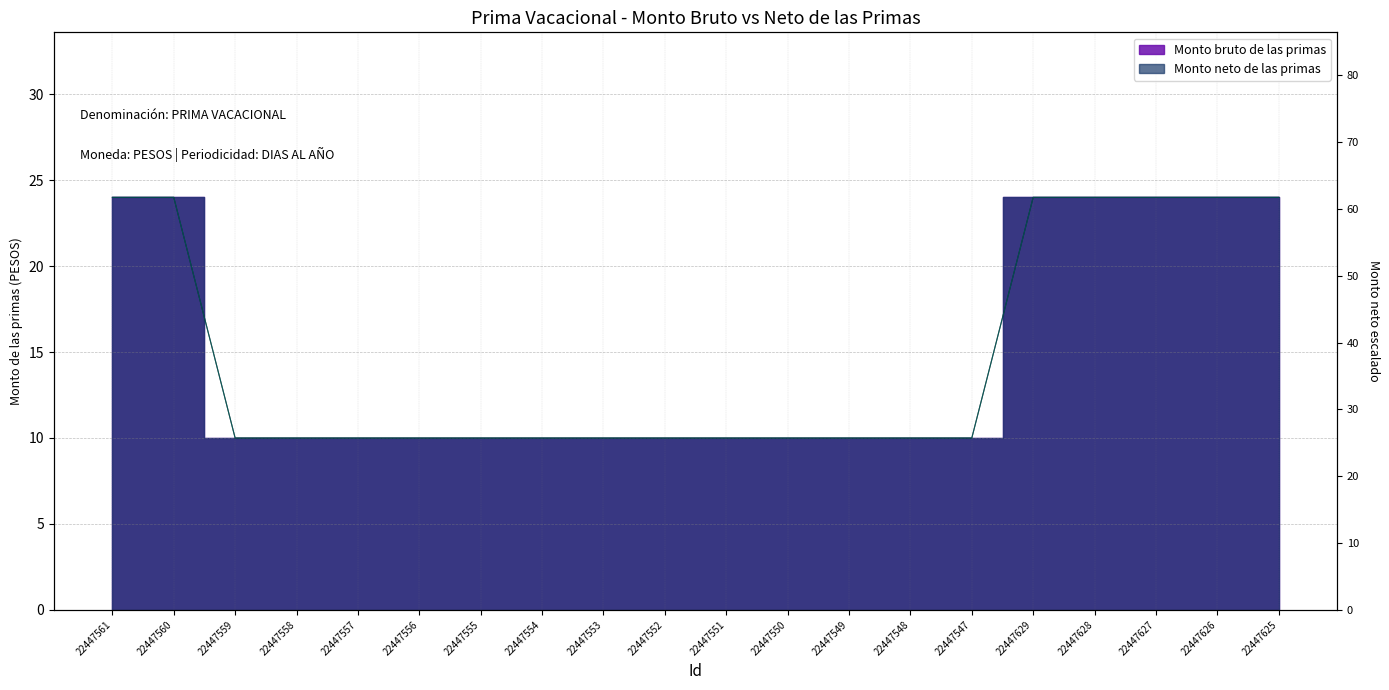

True or false: Monto neto de las primas has more than 2 interior local peaks.

False